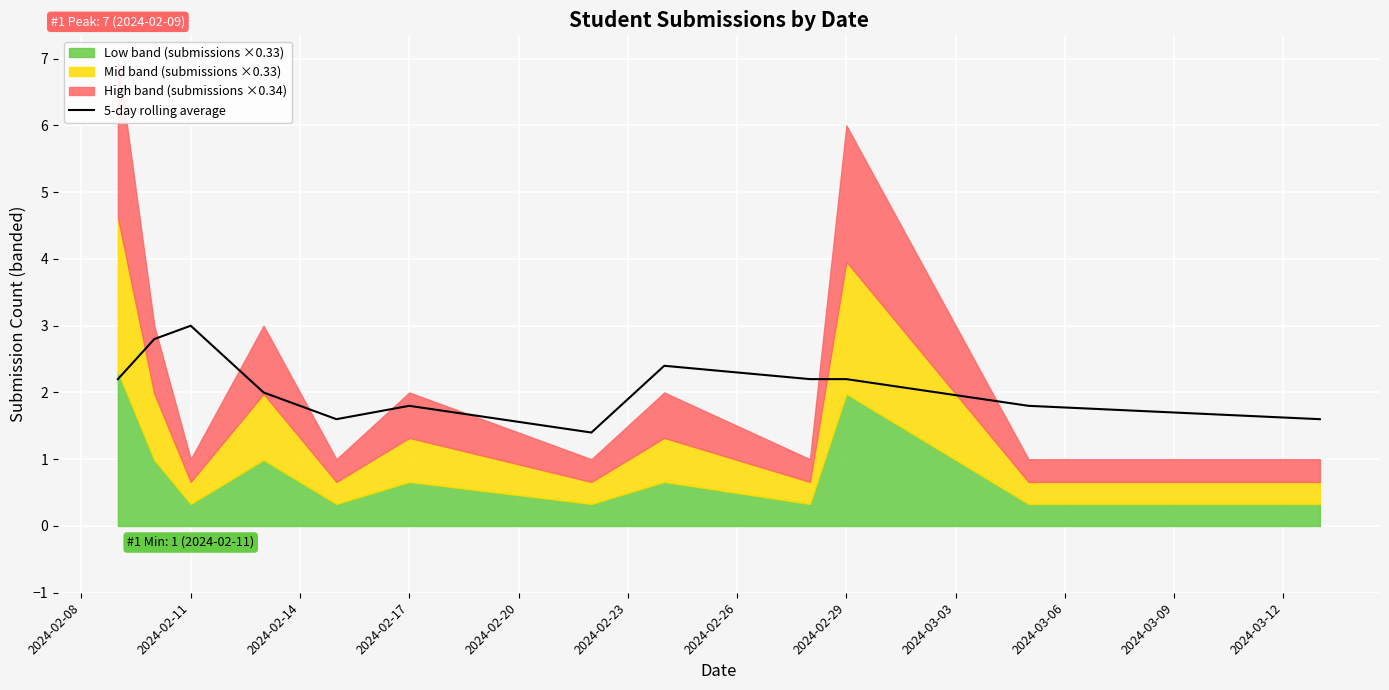

True or false: 5-day rolling average has a value of 3.5 at 2024-02-29.

False